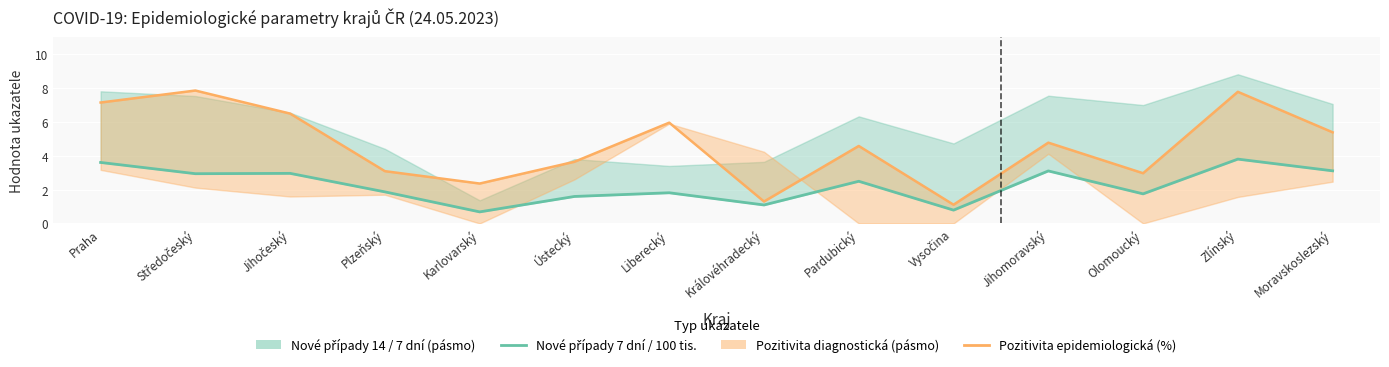

What is the difference between the highest and lowest values at Karlovarský?

1.7